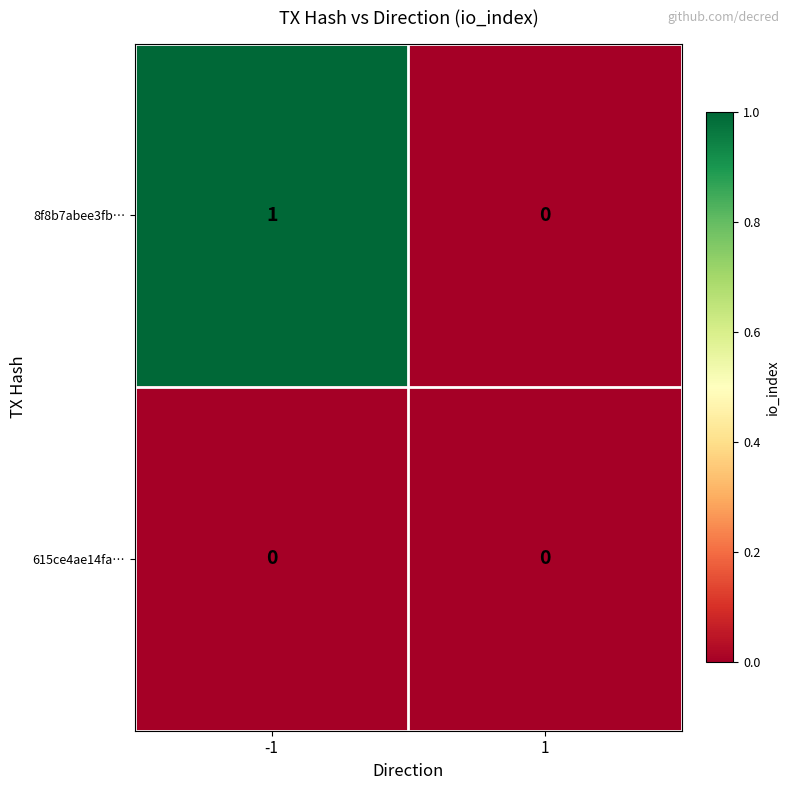

Reading right to left, what are all the values shown in this chart?

8f8b7abee3fb…: 1=0	-1=1
615ce4ae14fa…: 1=0	-1=0